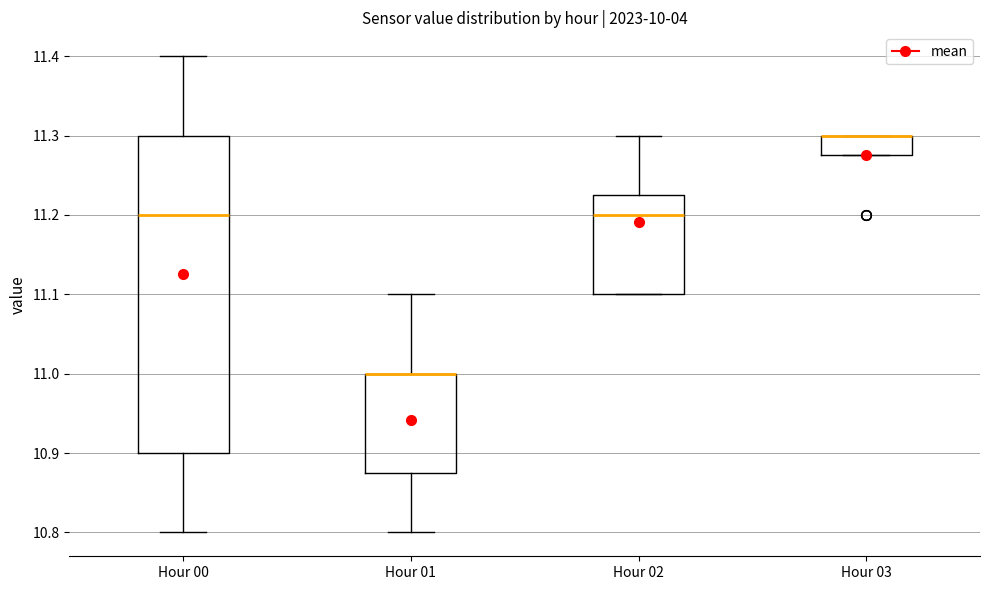

Reading left to right, read every box against the y-axis: the position of its median line, the range the box covers, and the ends of its whiskers. The values are not printed on the chart, so give them approximately, as read against the axis.

Hour 00: median 11.20, box 10.90 to 11.30, whiskers 10.80 to 11.40
Hour 01: median 11.00 (drawn on the box's upper edge), box 10.88 to 11.00, whiskers 10.80 to 11.10
Hour 02: median 11.20, box 11.10 to 11.23, whiskers 11.10 to 11.30
Hour 03: median 11.30 (drawn on the box's upper edge), box 11.28 to 11.30, whiskers 11.28 to 11.30